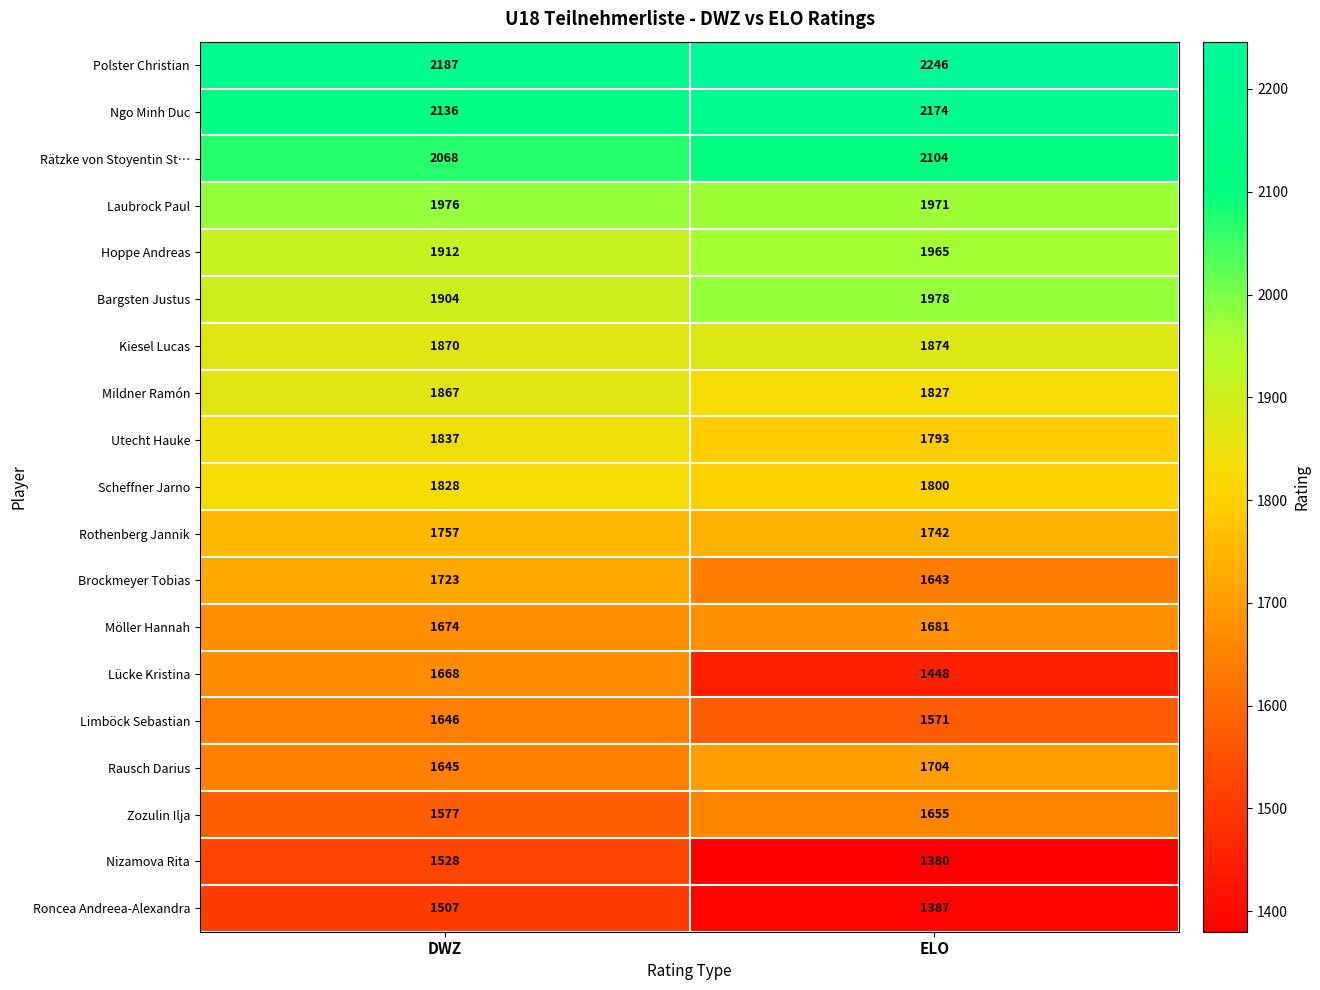

What is the greatest value displayed?

2246